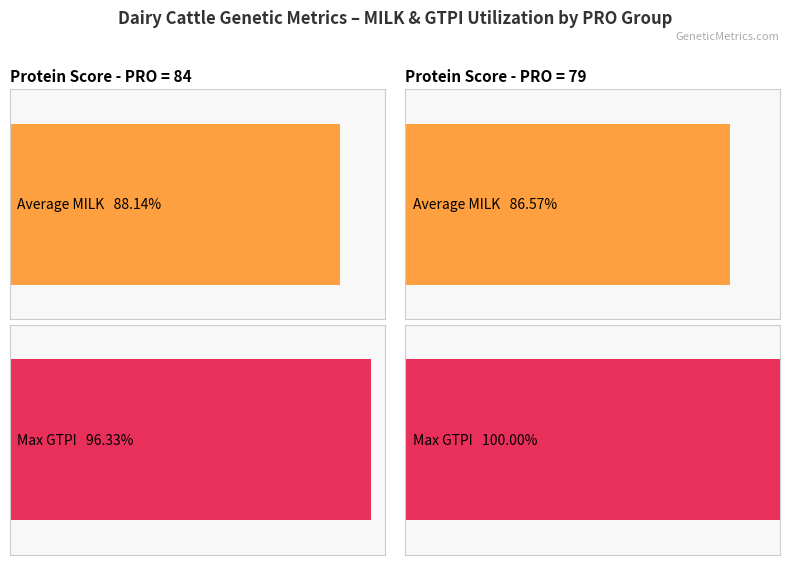

The value of Maximum utilization at 82 is 1448. True or false?

False